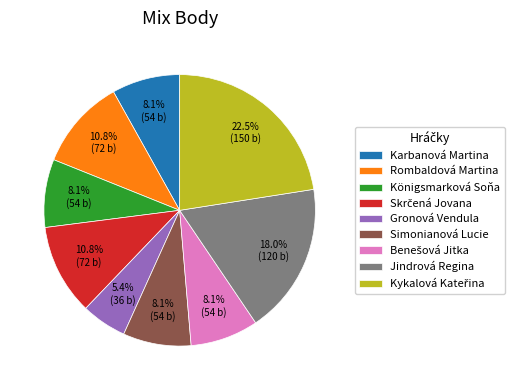

To the nearest percent, what portion does Königsmarková Soňa represent?

8%